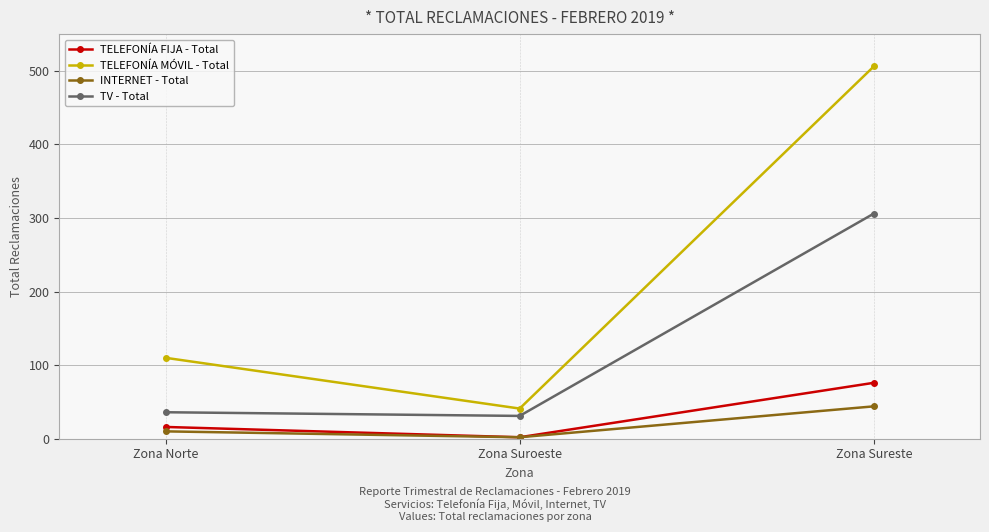

Reading right to left, list all the values displayed in this chart.

TELEFONÍA FIJA - Total: 76	2	16
TELEFONÍA MÓVIL - Total: 506	41	110
INTERNET - Total: 44	2	10
TV - Total: 306	31	36